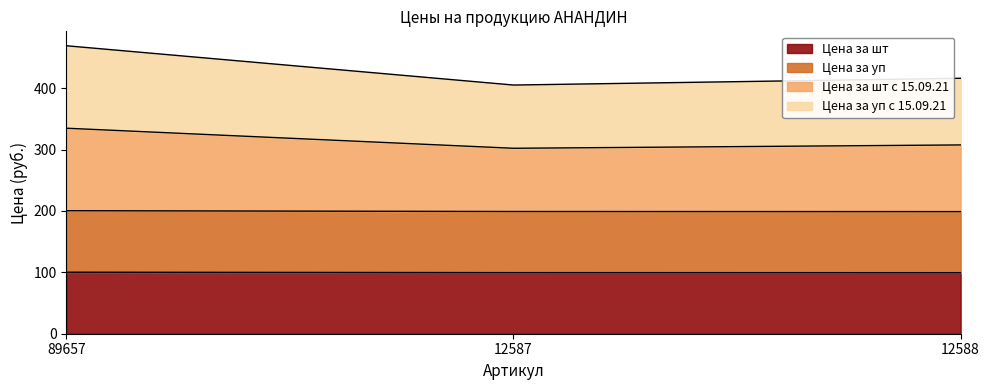

What is the average value of the Цена за шт series?

99.8